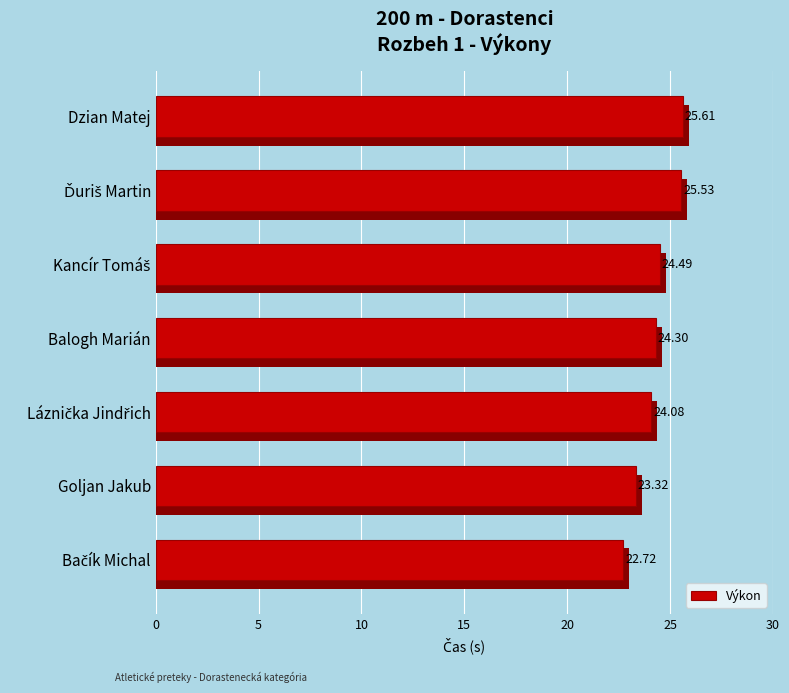

What is the minimum value shown in the chart?

22.7